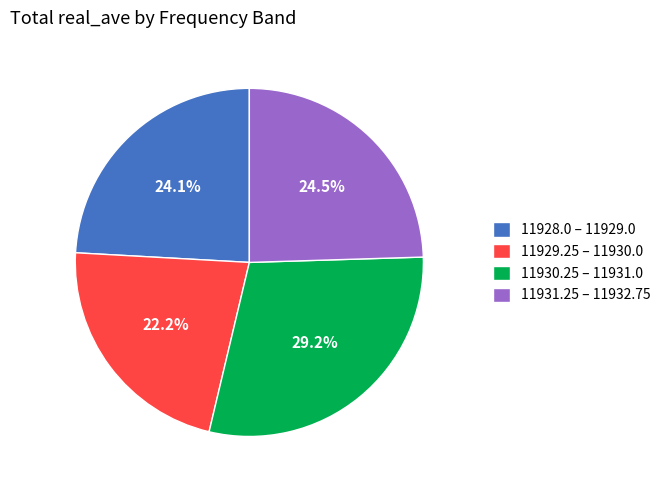

Do 11929.25 – 11930.0 and 11928.0 – 11929.0 together represent more than half of the pie?

No